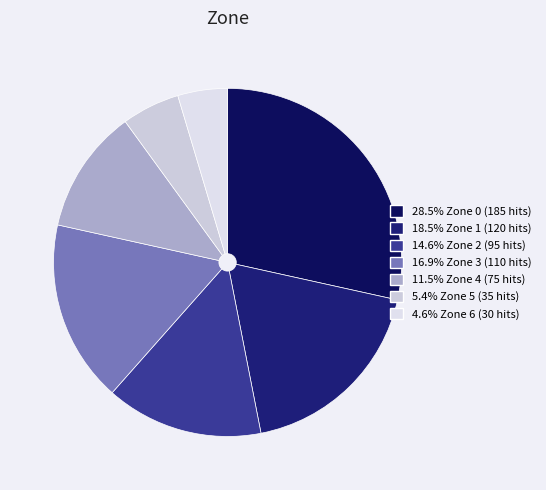

How many slices are in this pie chart?

7